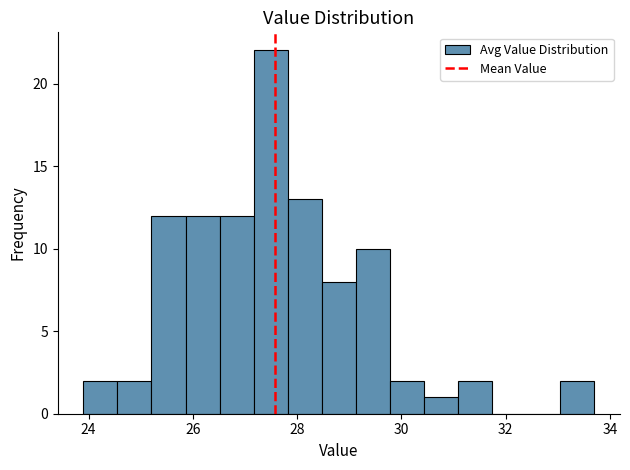

Read against the x-axis, roughly where is the centre of the tallest bar?

27.4